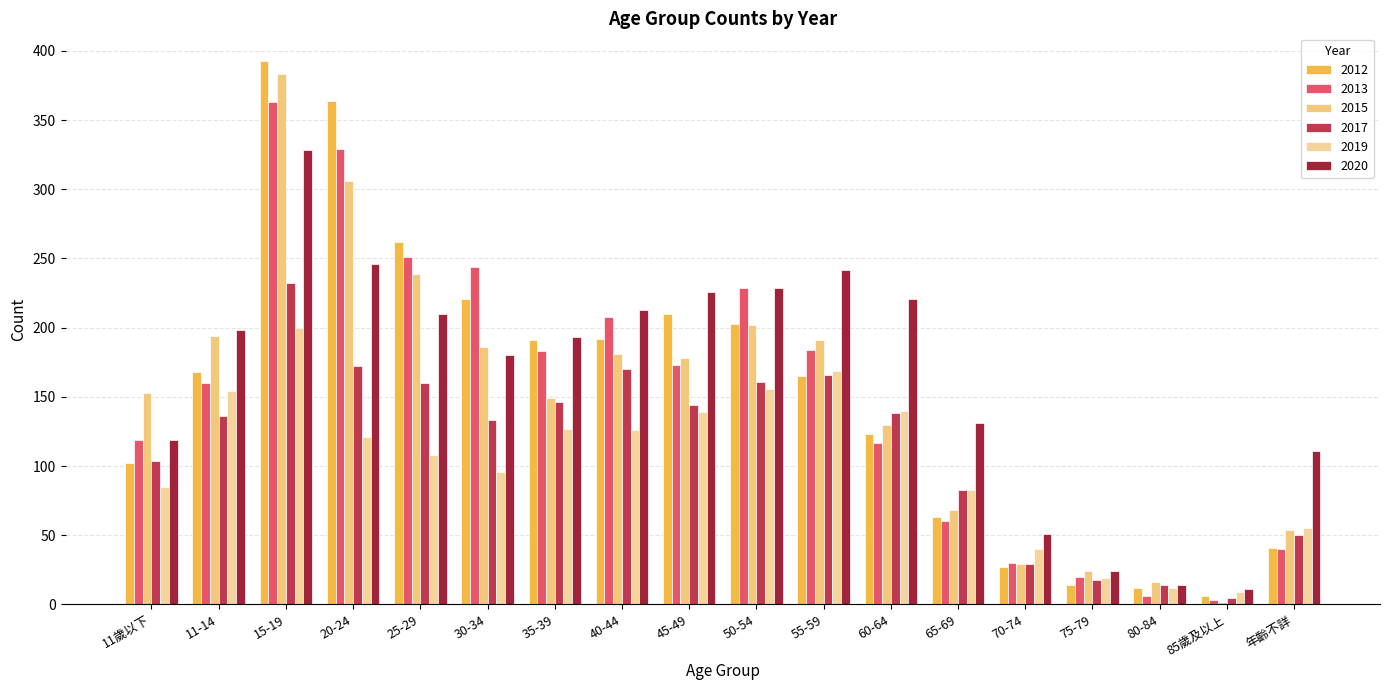

Between 60-64 and 85歲及以上, which series saw the biggest shift?

2020